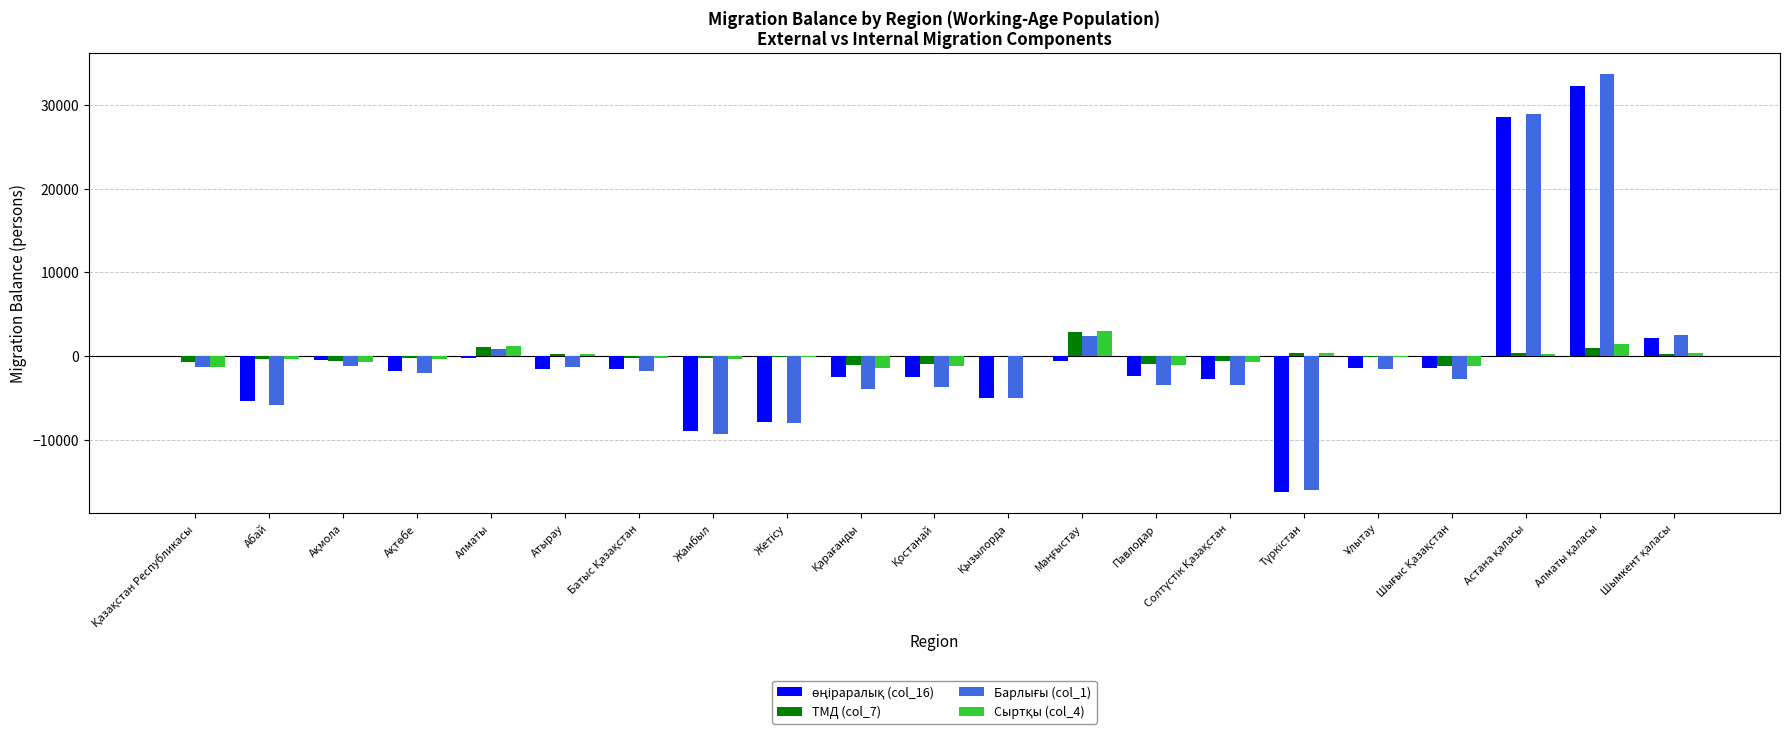

What is the greatest value displayed?

33700